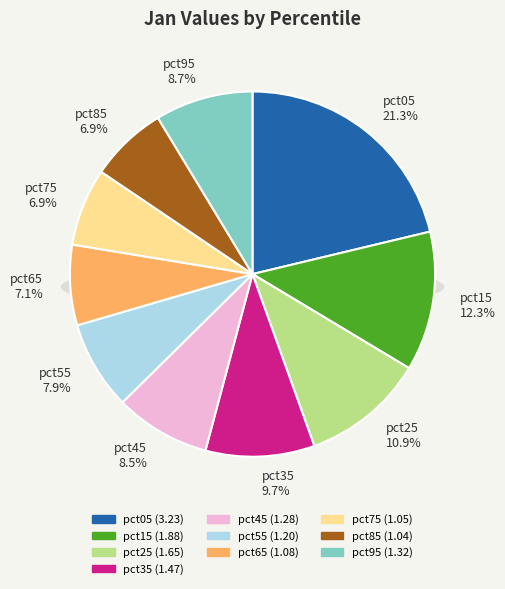

What percentage is the pct95 slice, to the nearest percent?

9%